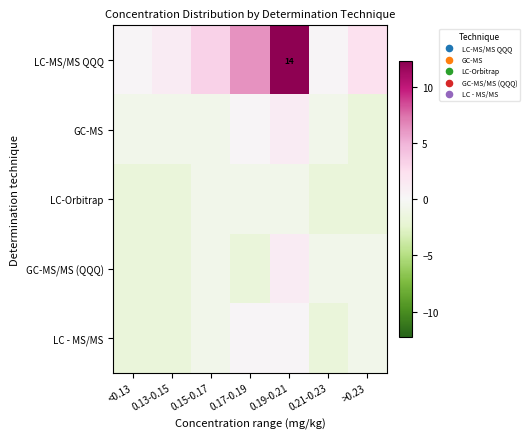

Count the number of data series in this chart.

5